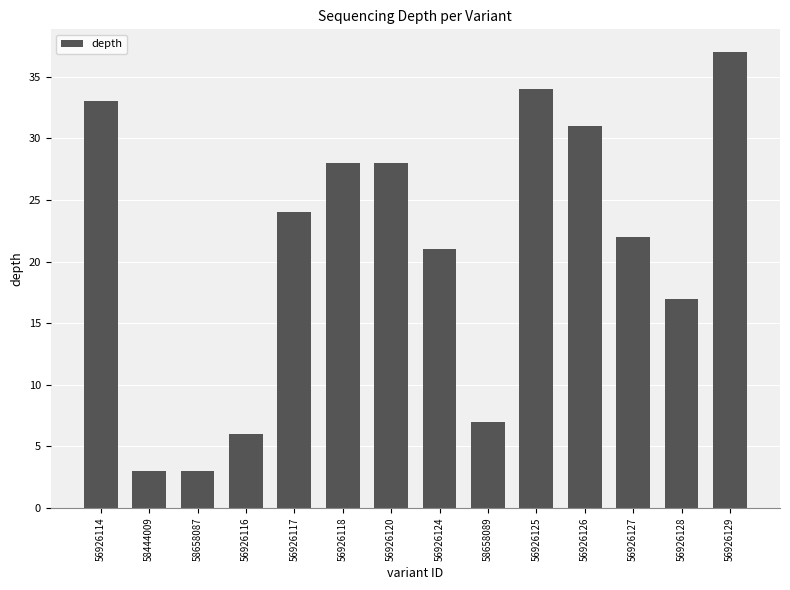

The chart shows a value of 3 at 58658089. True or false?

False